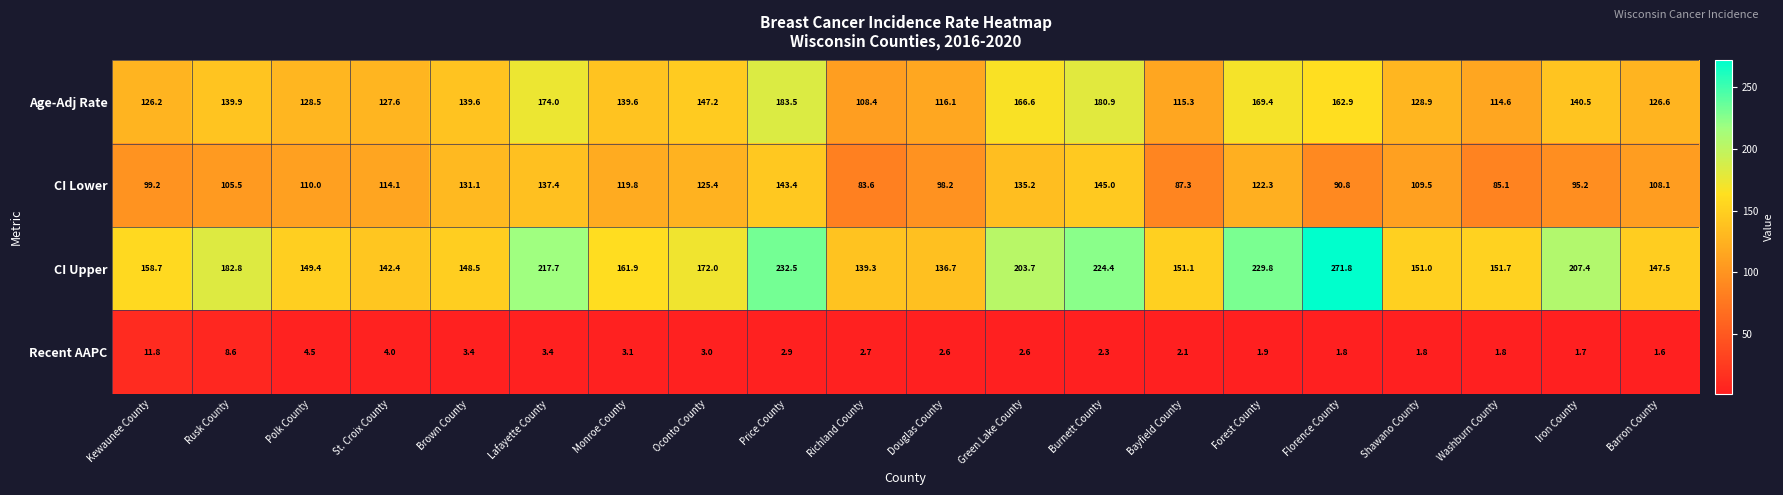

Which category has the lowest value across all series?

Barron County